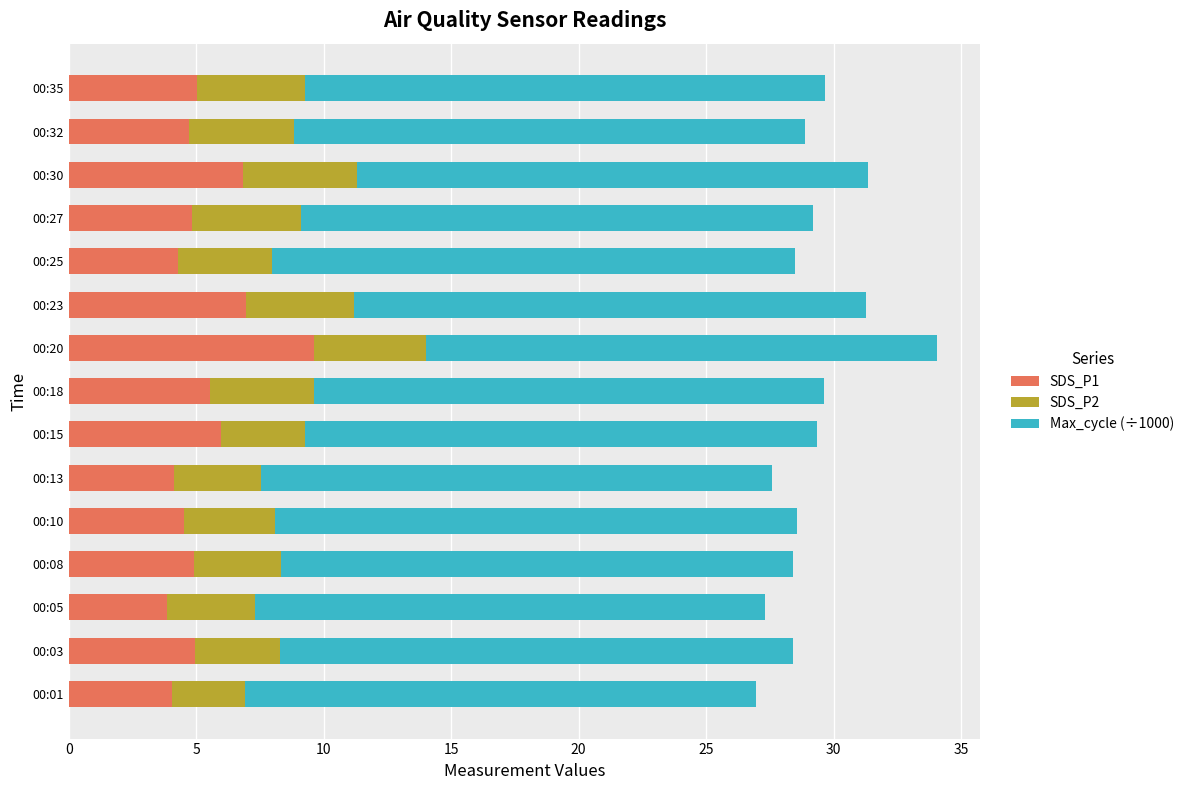

True or false: SDS_P1 has a value of 12.2 at 00:30.

False